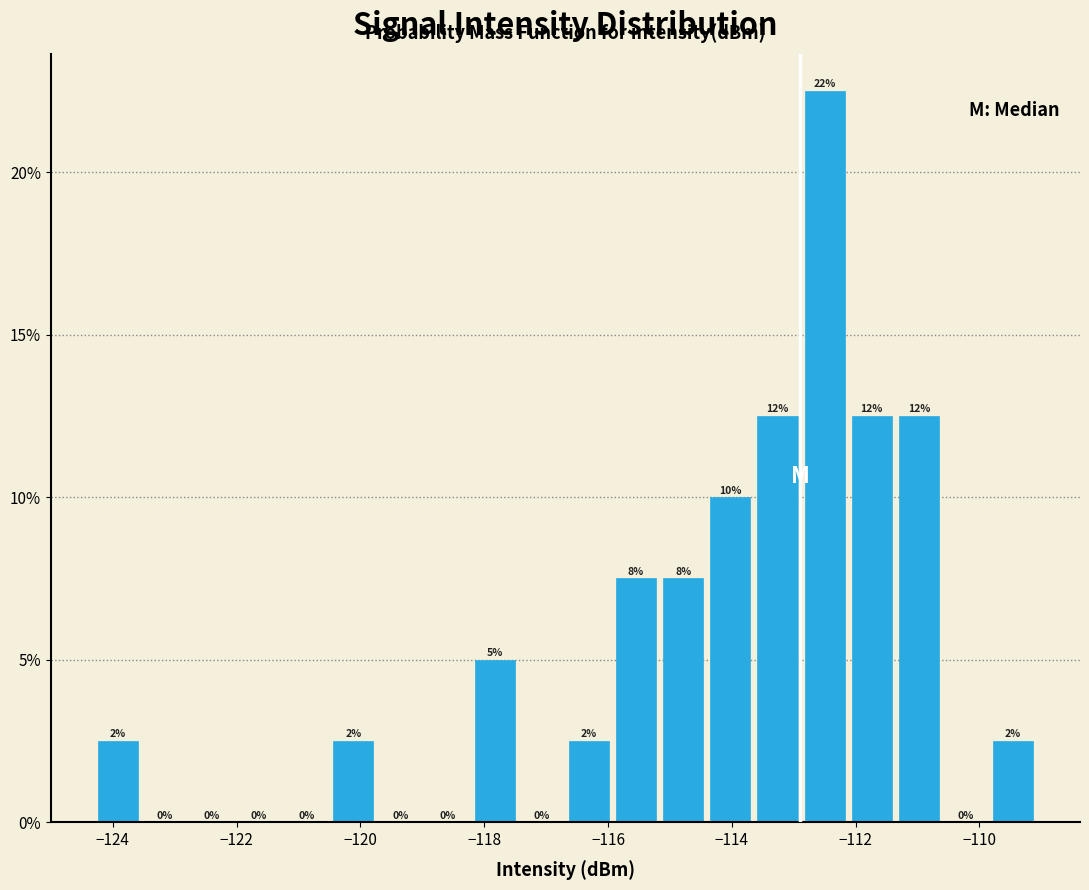

Read against the x-axis, roughly where is the centre of the tallest bar?

-112.6